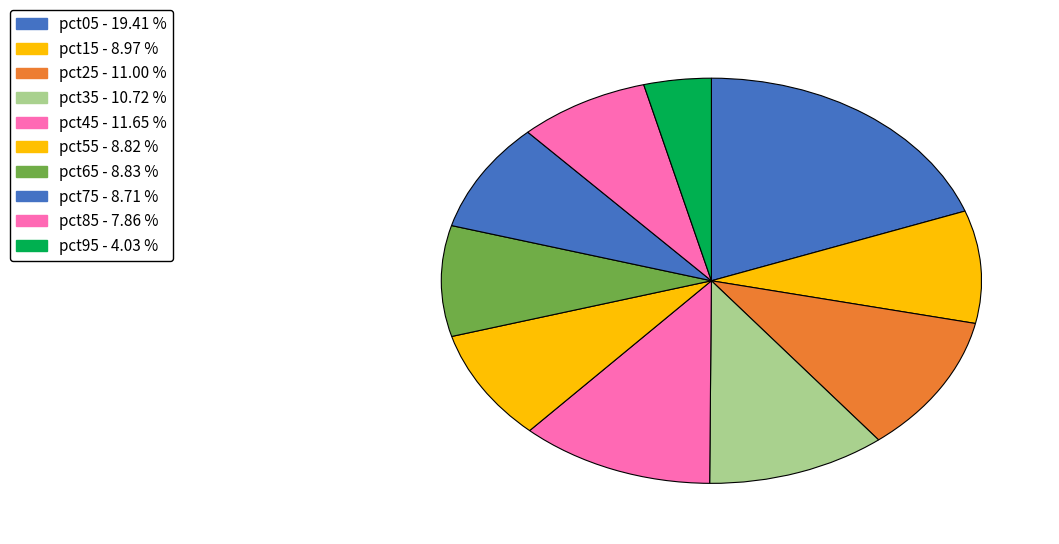

Count the number of slices in the pie.

10